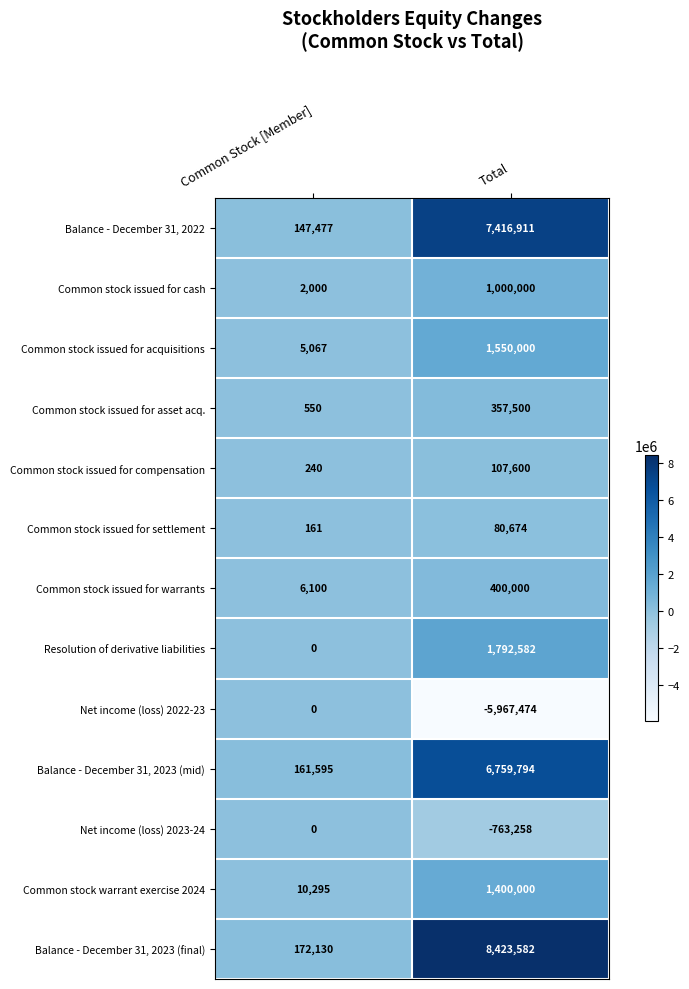

Is the value of Common stock issued for settlement at Common Stock [Member] greater than the value of Net income (loss) 2023-24 at Total?

Yes